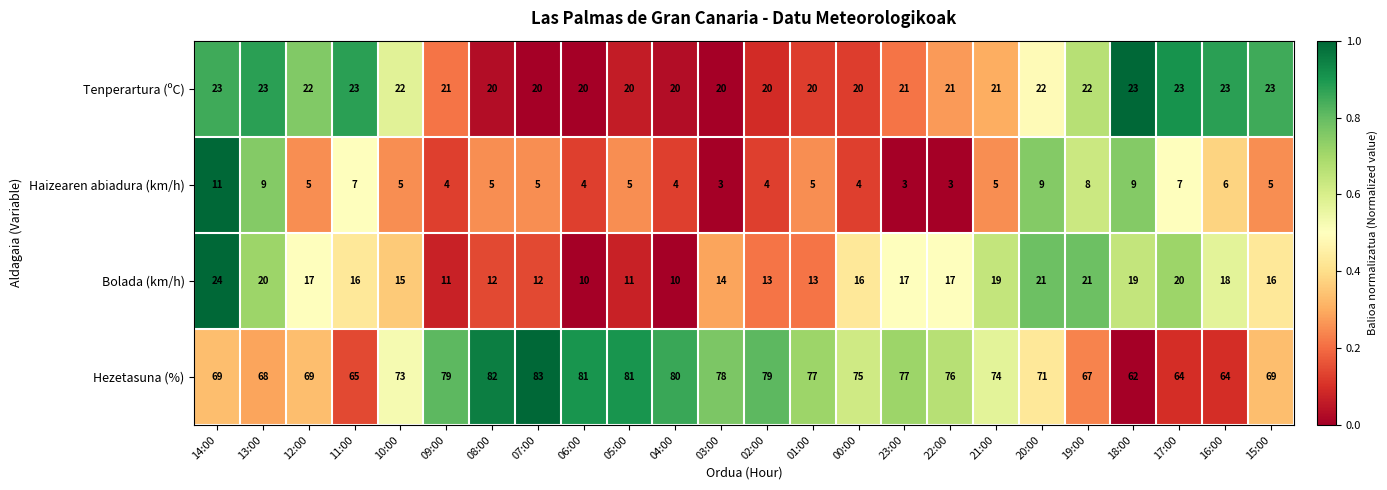

Which series changed the most between 14:00 and 06:00?

Bolada (km/h)